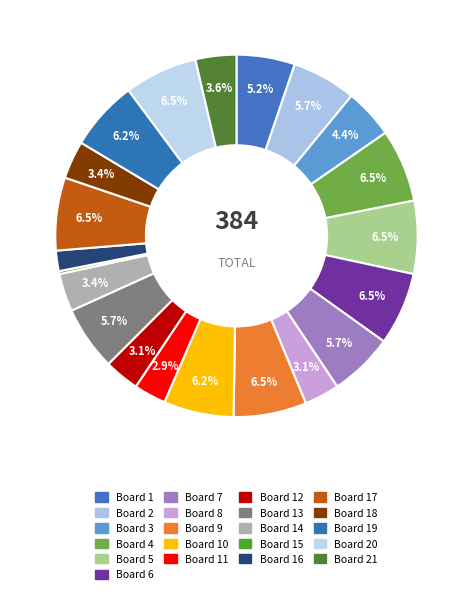

Between Board 3 and Board 11, which is larger?

Board 3